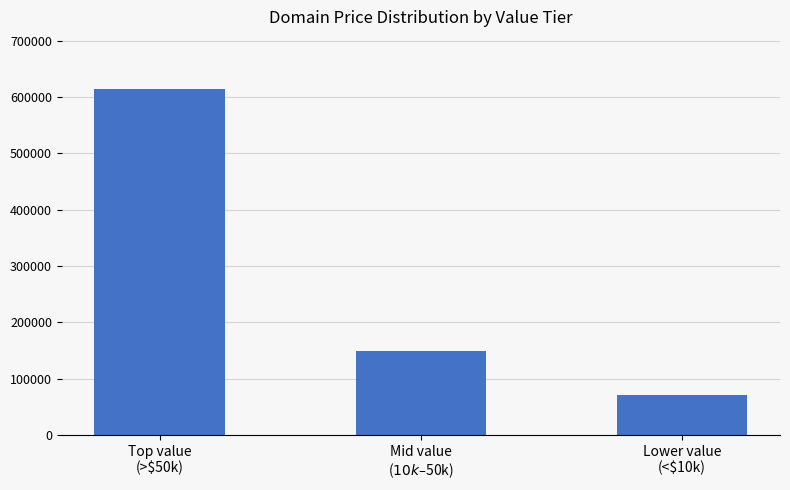

What is the label of the 1st bar from the left?

Top value
(>$50k)